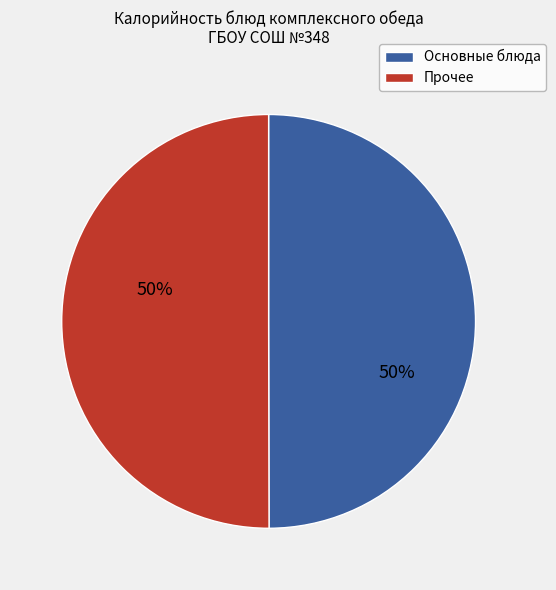

To the nearest percent, what is the average slice percentage?

50%